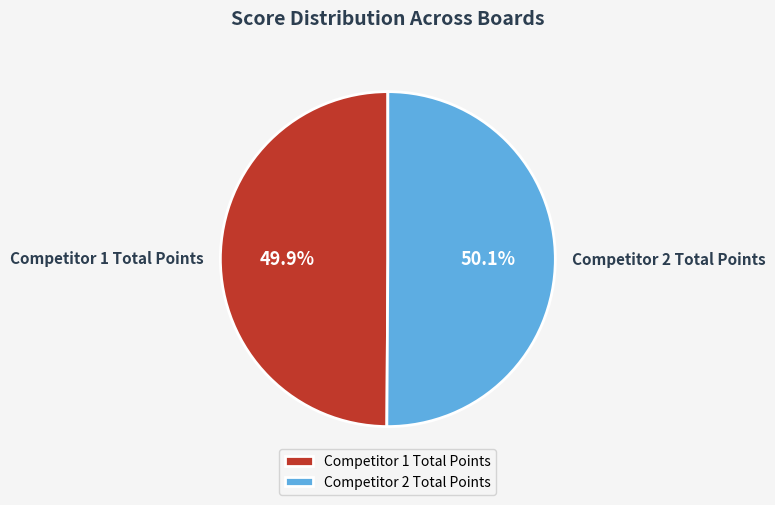

What is the ratio of the value at Competitor 1 Total Points to the value at Competitor 2 Total Points?

1.0